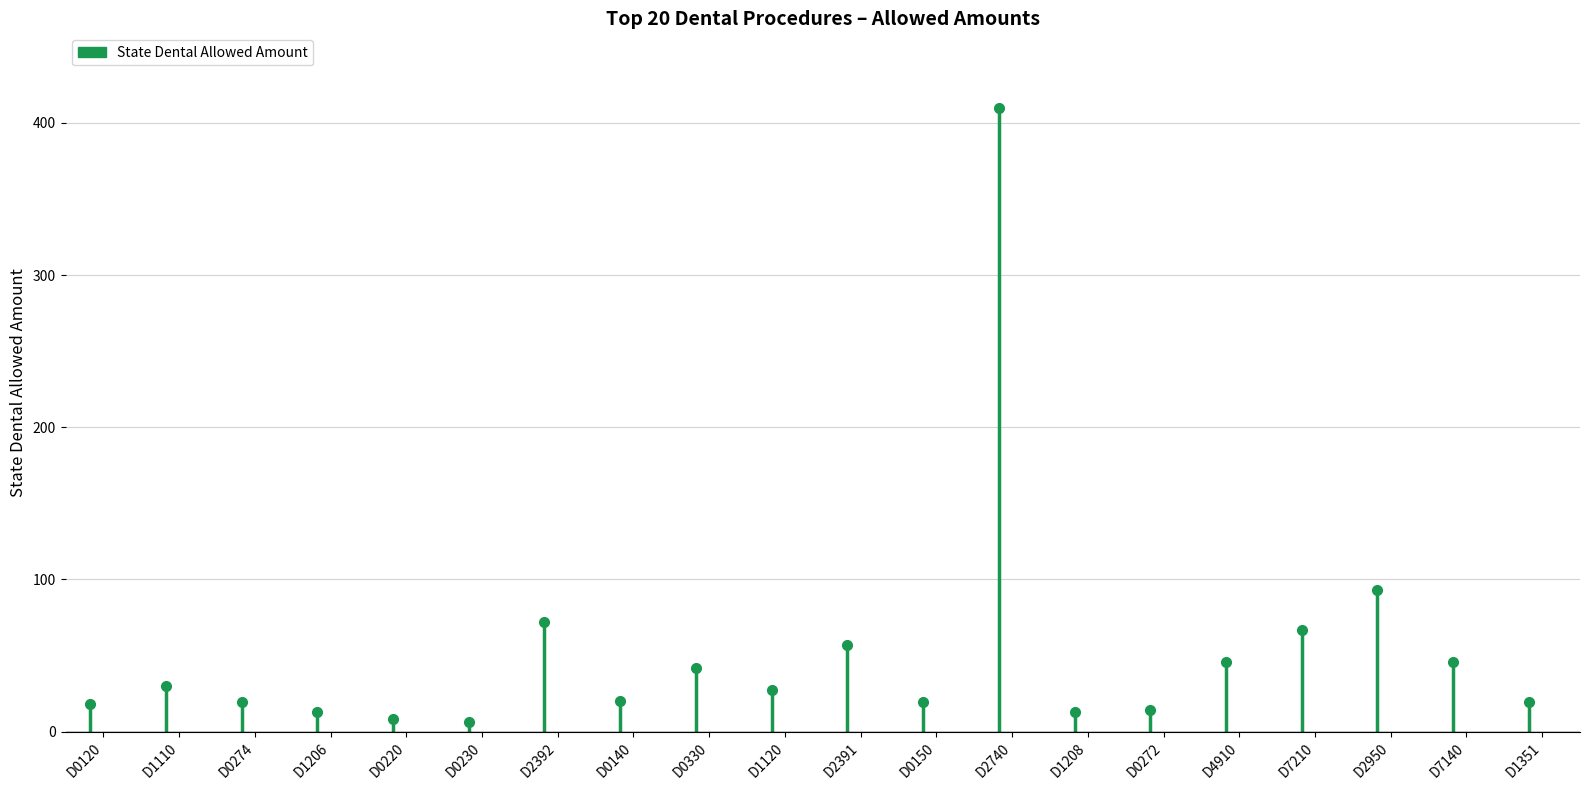

What is the change in value from D2392 to D2740?

+337.6